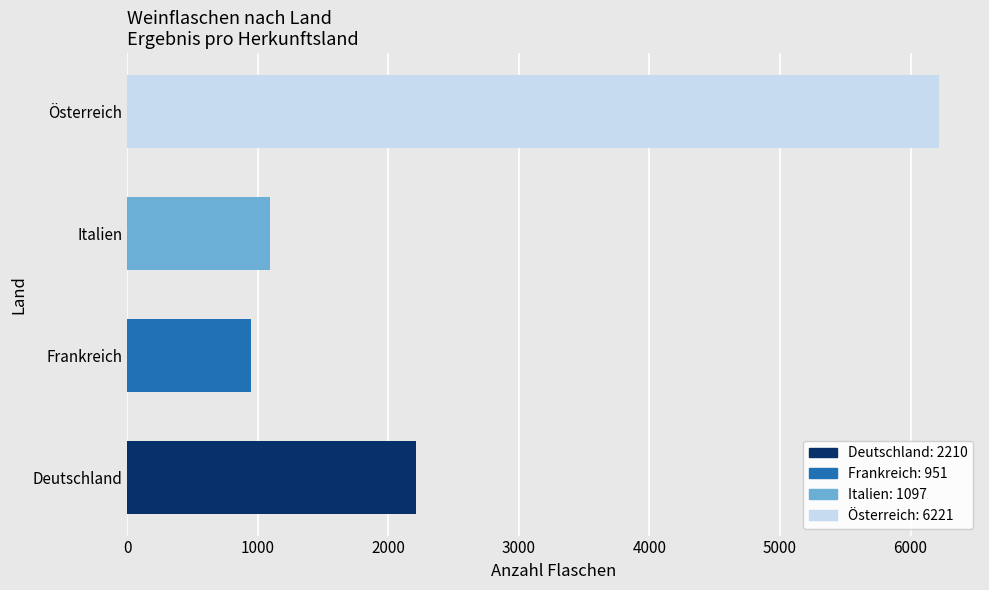

What is the average value?

2620